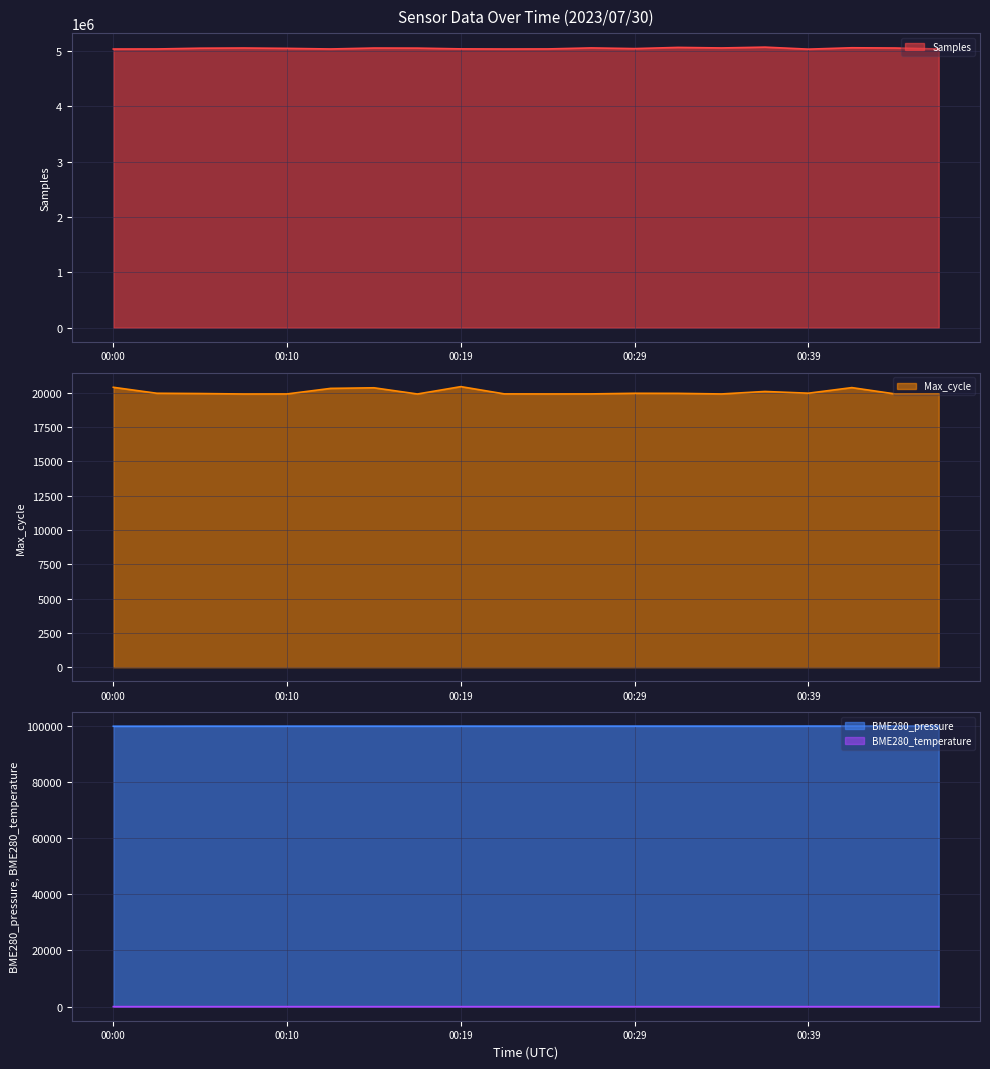

What is the average value of the BME280_temperature series?

18.8